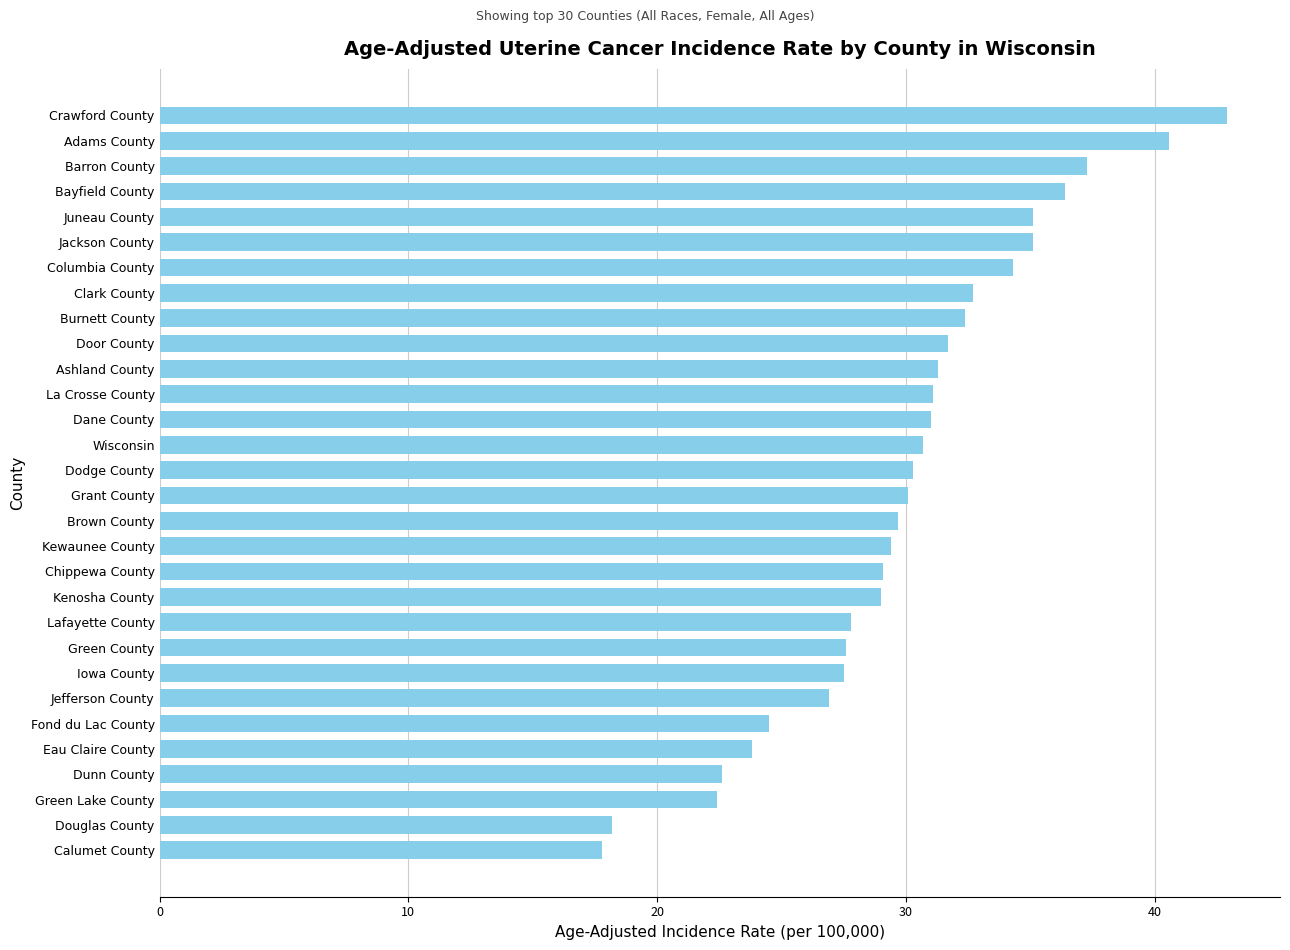

The chart shows a value of 27.6 at Green County. True or false?

True